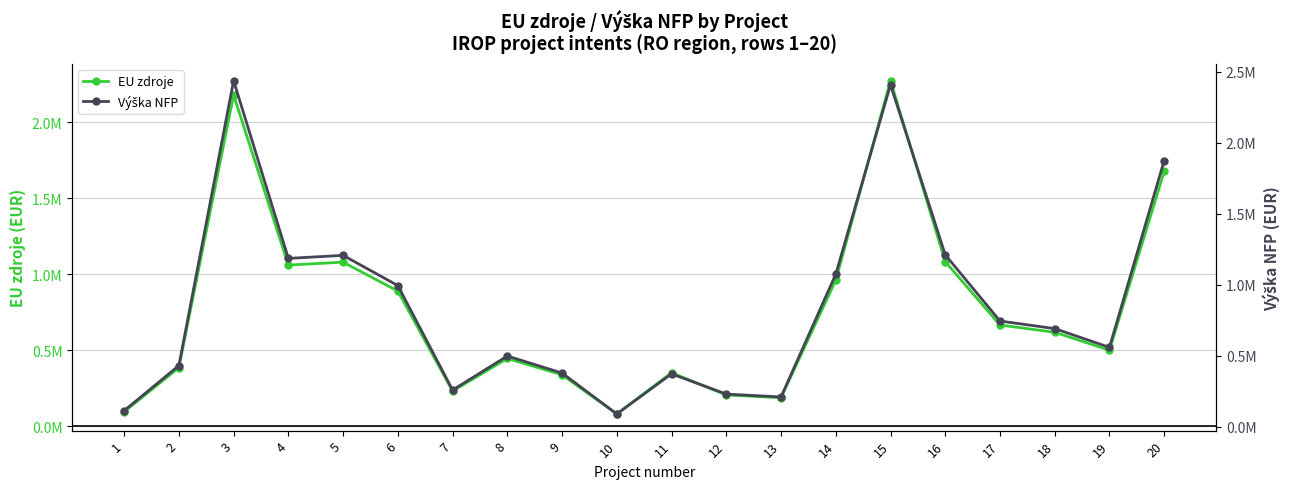

How many interior local peaks does the EU zdroje series have?

5